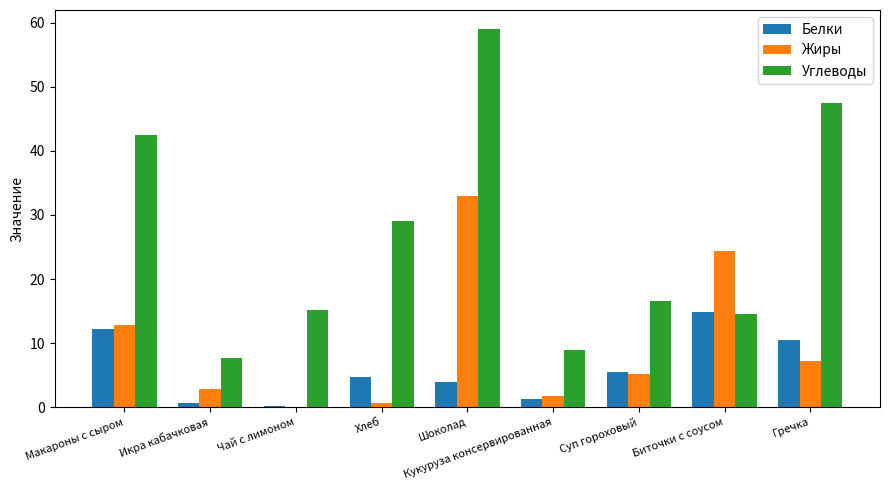

Which series has the largest total across all categories?

Углеводы